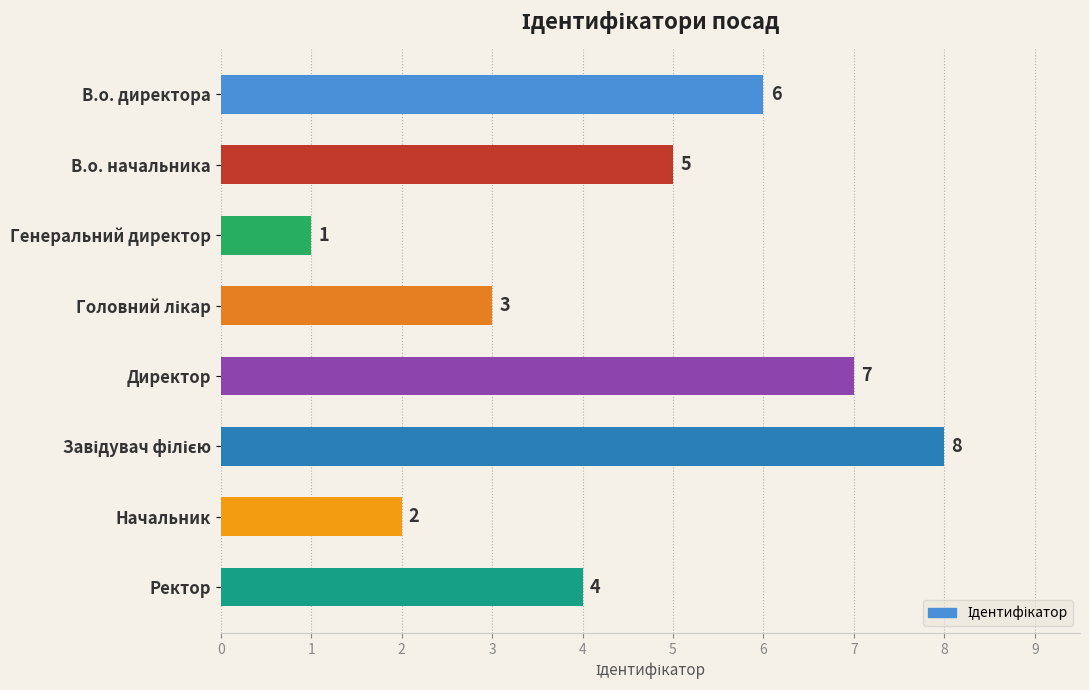

Reading bottom to top, extract all data points from this chart.

4	2	8	7	3	1	5	6